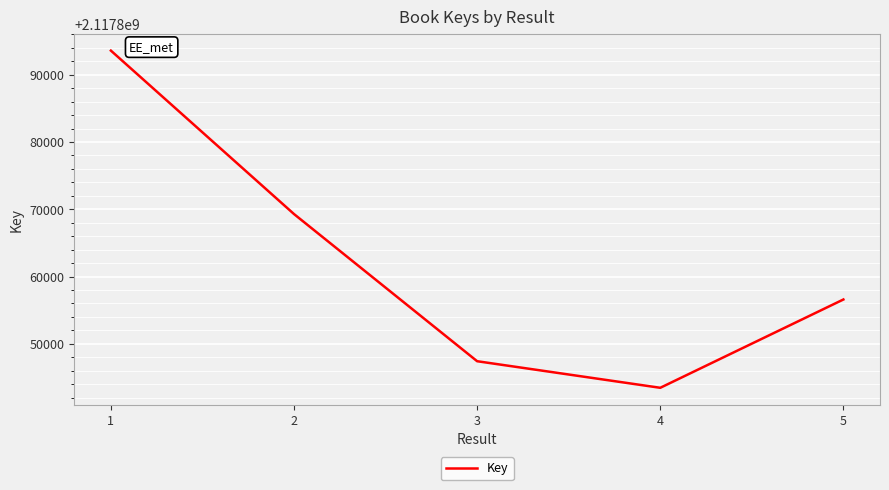

List the labels in order of value, smallest first.

4, 3, 5, 2, 1